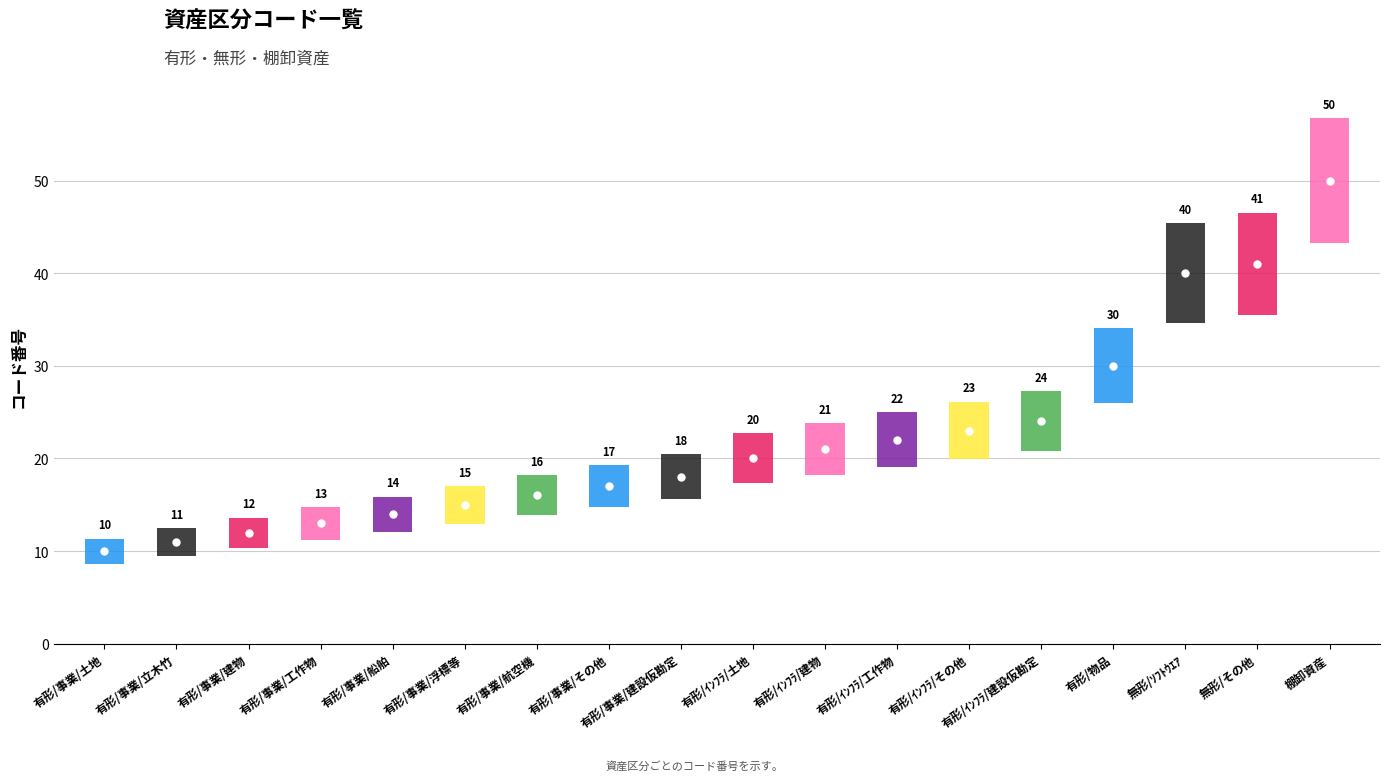

What is the difference between the second highest and second lowest values?

30